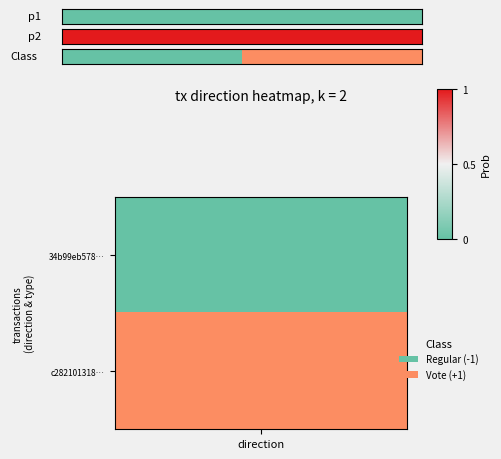

Is it true that the value at 1 is 0?

False